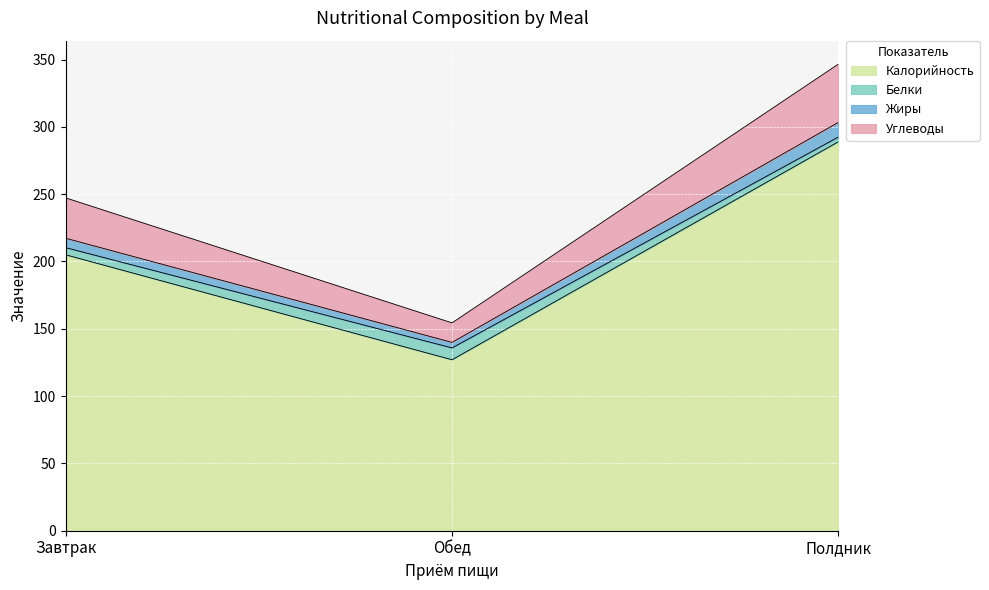

How many lines are shown in the chart?

4